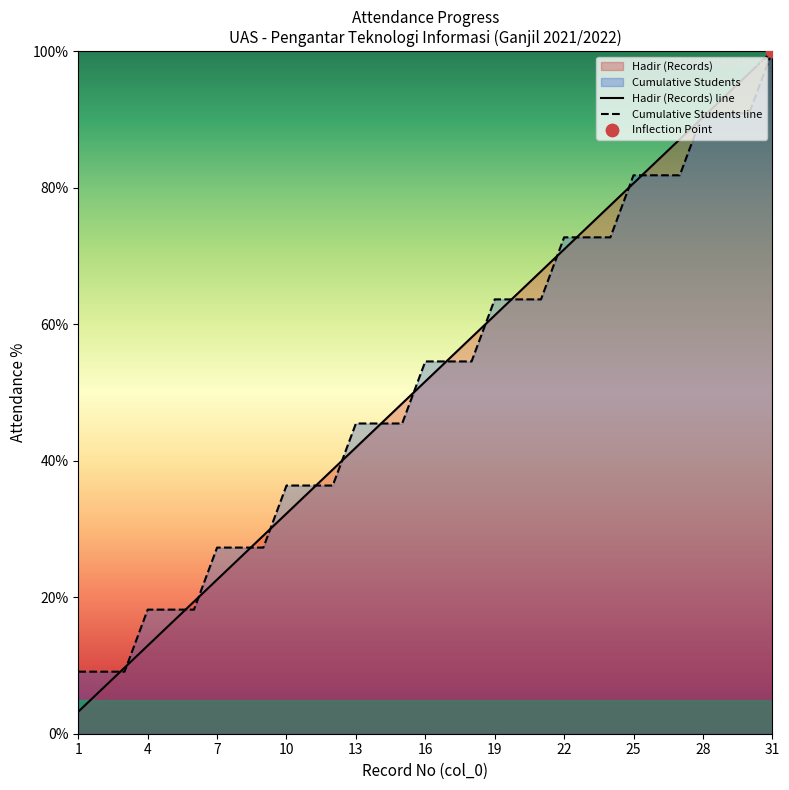

Which series has the largest Y range (max minus min)?

Hadir (Records) line